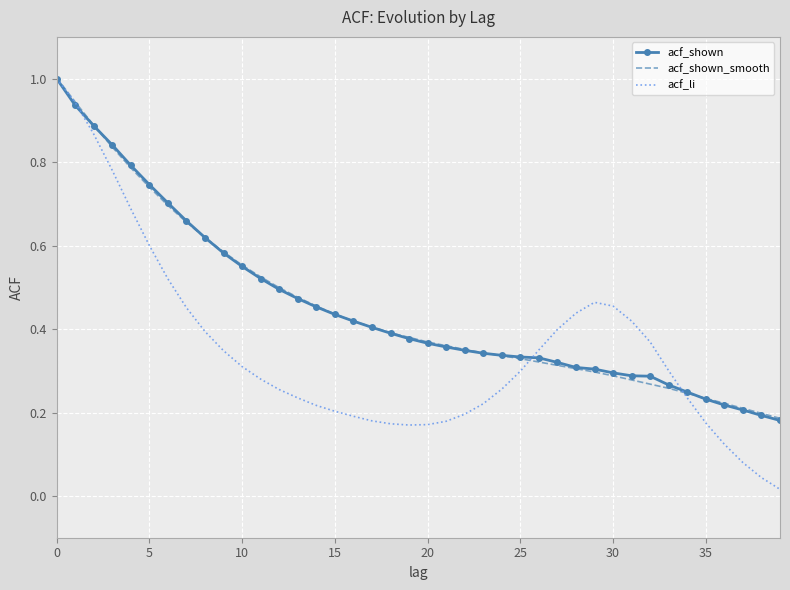

What is the highest value of the acf_shown series?

1.0